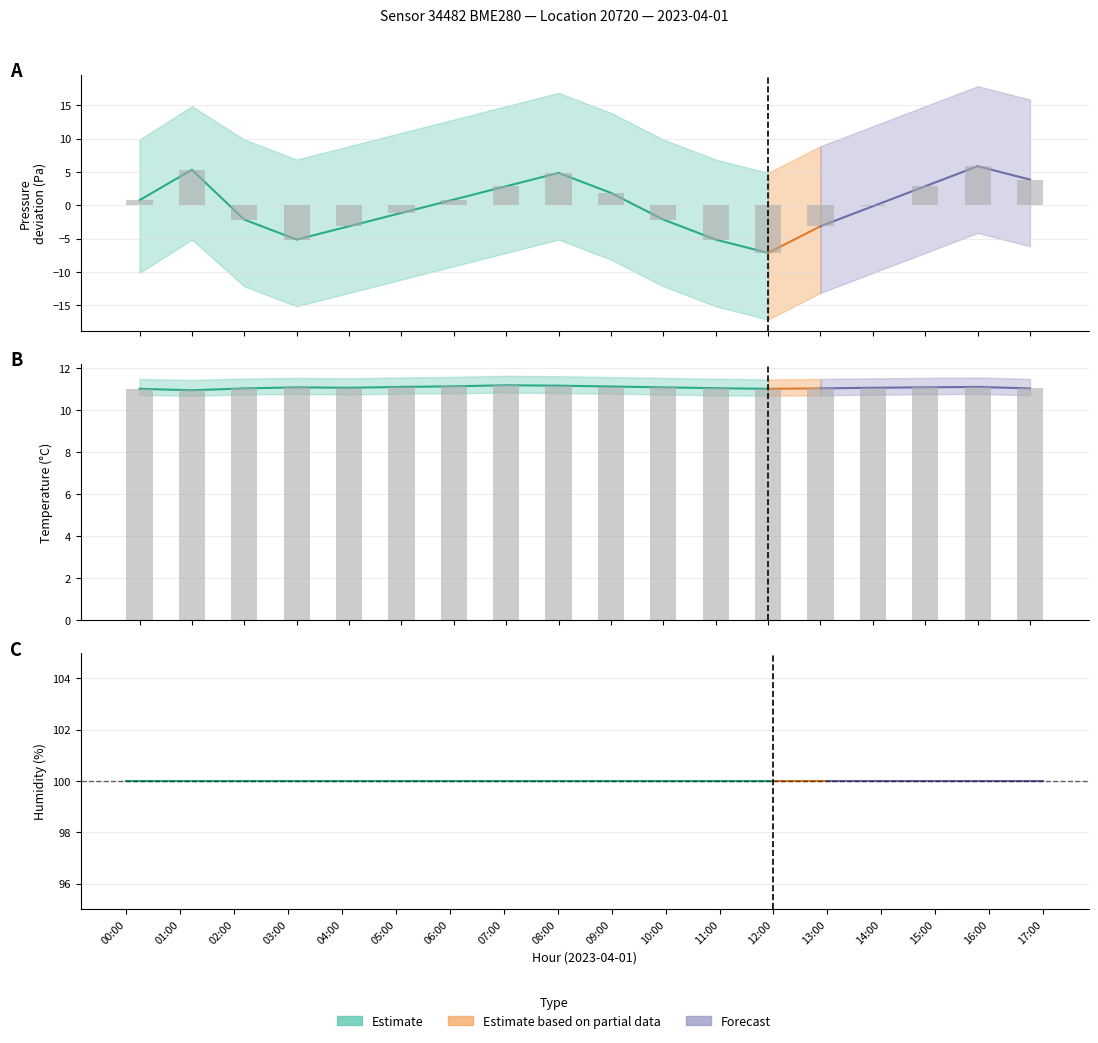

At which category is the sum across all series the highest?

16:00